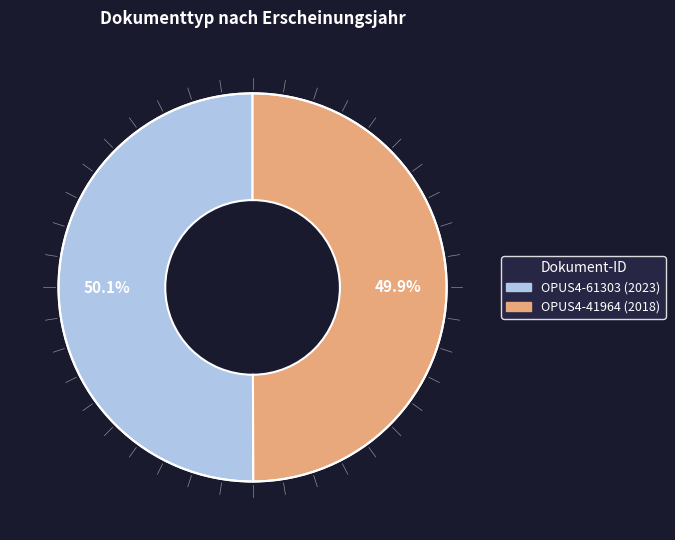

What percentage do OPUS4-41964 and OPUS4-61303 together represent?

100.0%